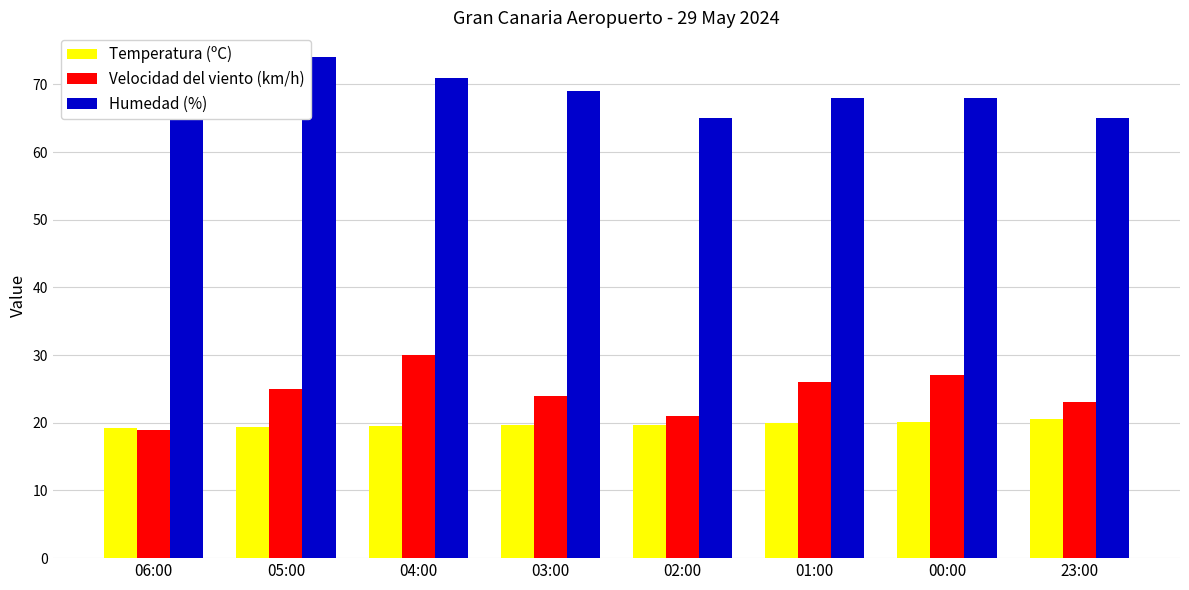

What is the average value of the Humedad (%) series?

69.2